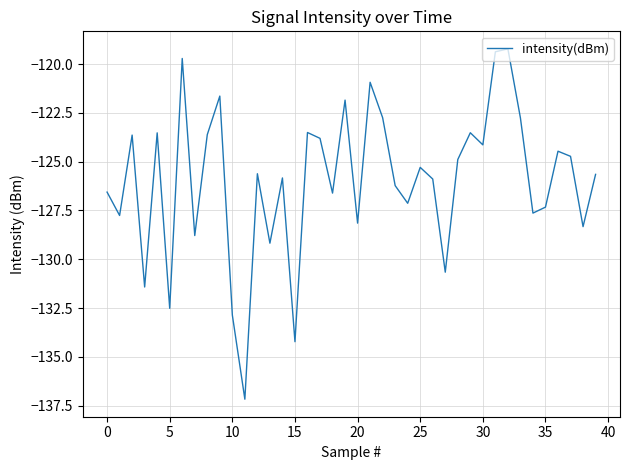

Count the number of values greater than -125.

18